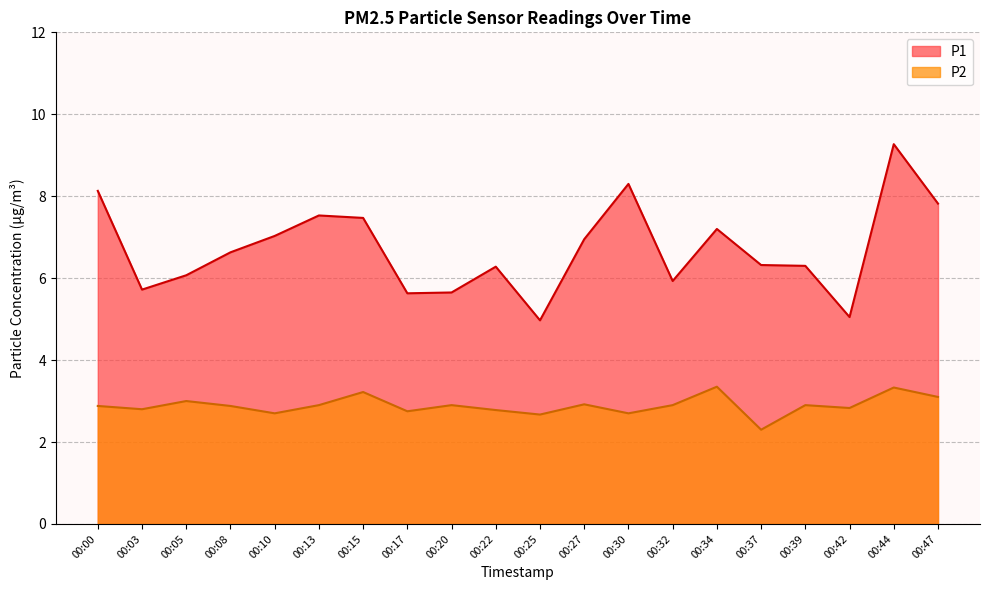

What is the minimum value for P2?

2.3